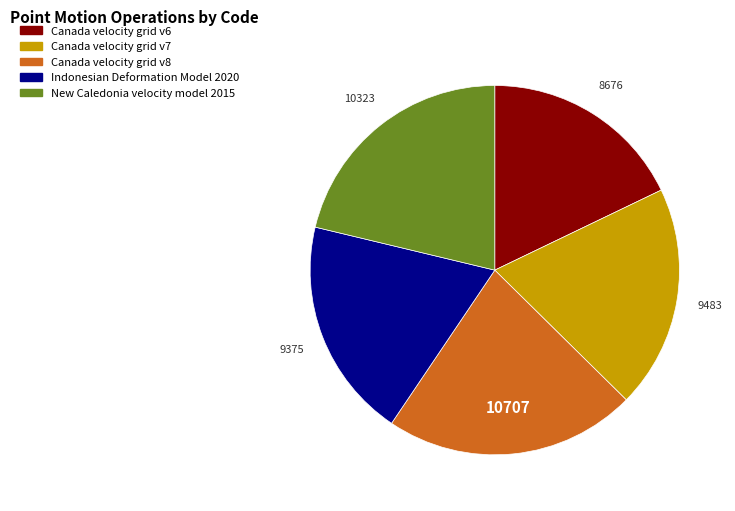

What is the smallest slice in the pie chart?

Canada velocity grid v6